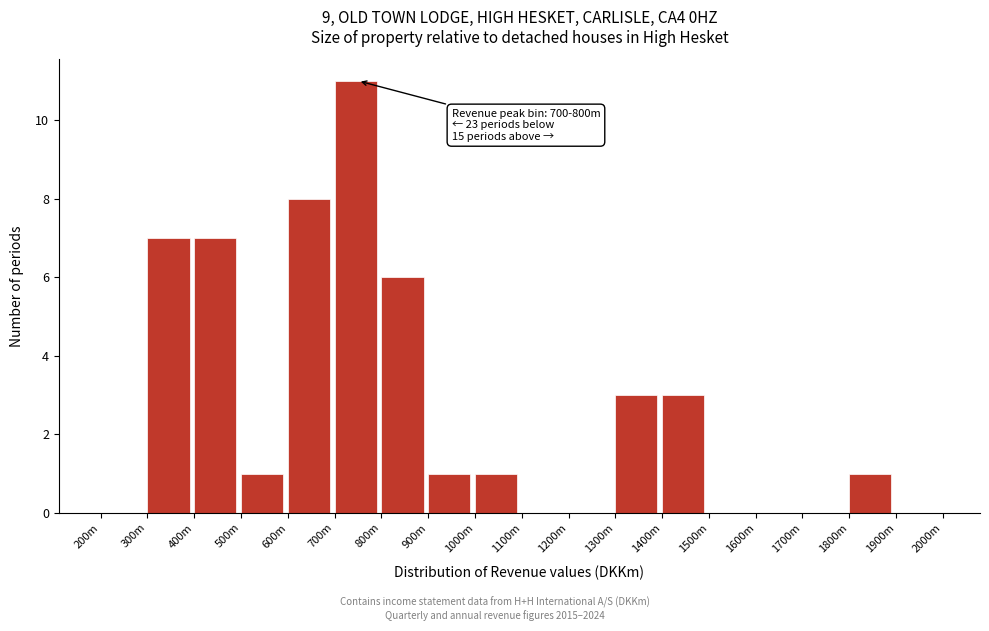

Reading left to right, list all the values displayed in this chart.

200m=0	300m=7	400m=7	500m=1	600m=8	700m=11	800m=6	900m=1	1000m=1	1100m=0	1200m=0	1300m=3	1400m=3	1500m=0	1600m=0	1700m=0	1800m=1	1900m=0